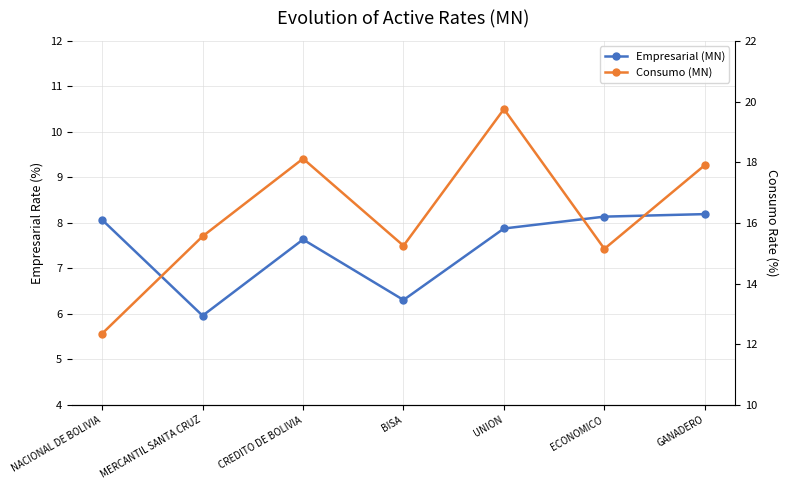

True or false: Empresarial (MN) has a value of 6.0 at MERCANTIL SANTA CRUZ.

True